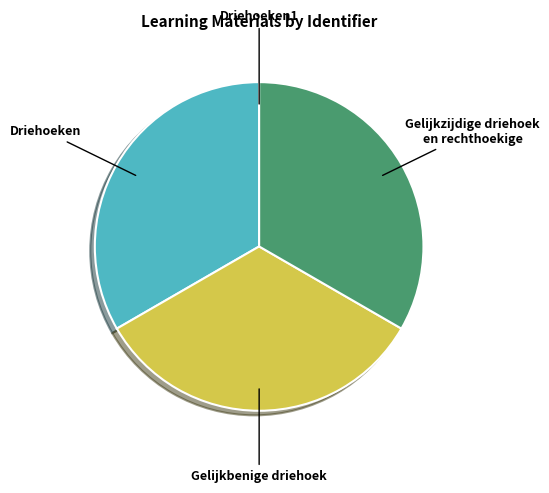

True or false: Gelijkbenige driehoek accounts for 33% of the total.

True